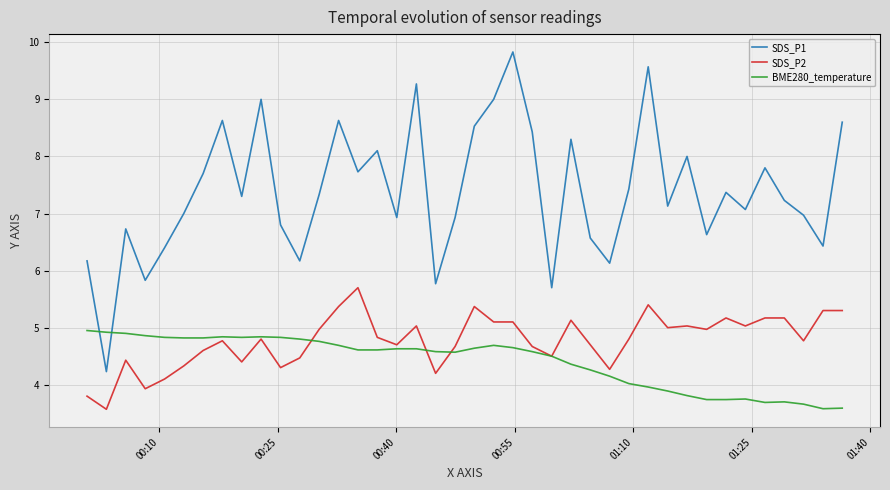

Is this an area chart (filled region under the line)?

No